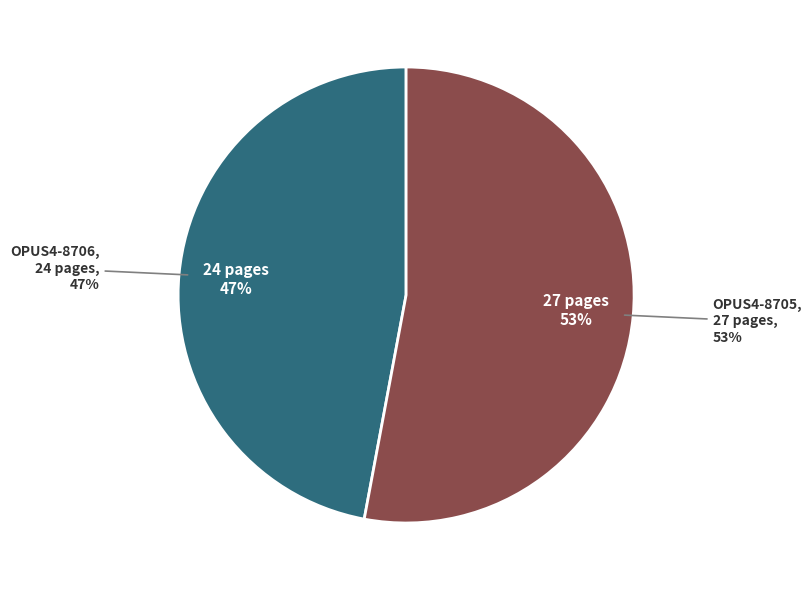

Which slice is the smallest?

OPUS4-8706